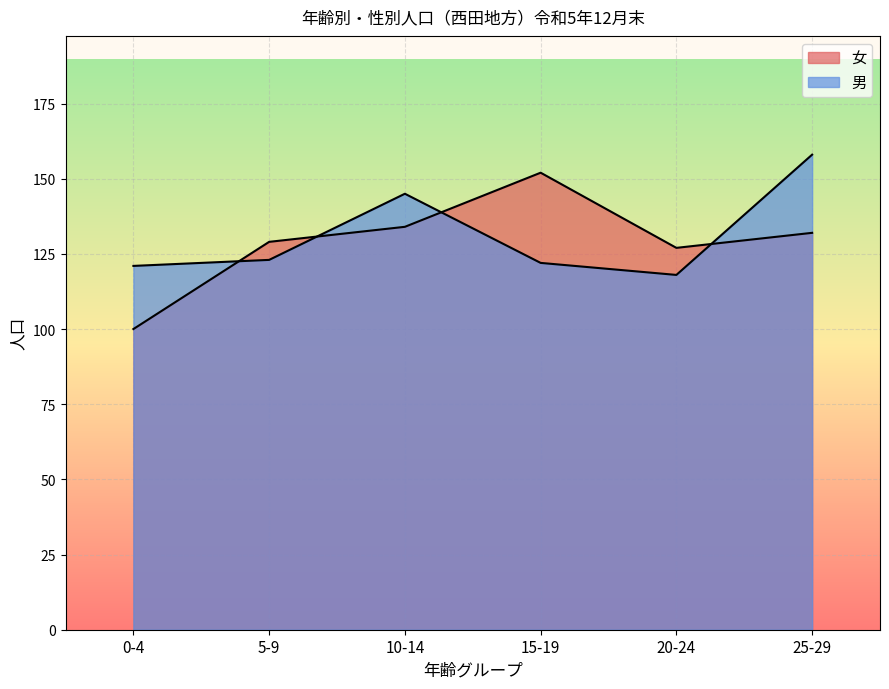

Which label corresponds to the largest value in the chart?

25-29